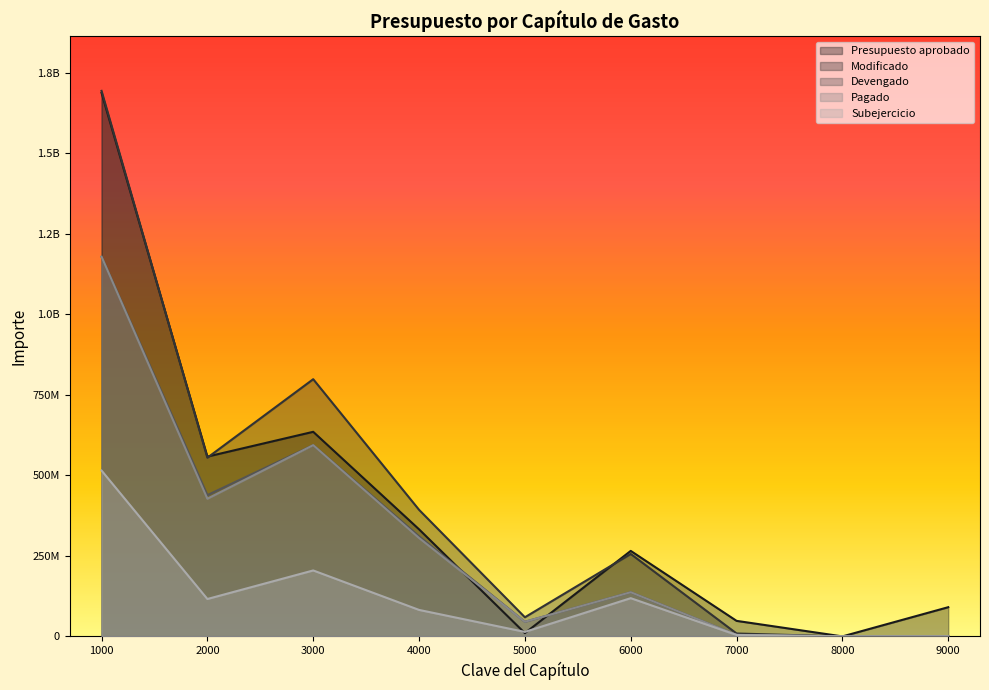

Which series has the largest range (max minus min)?

Modificado